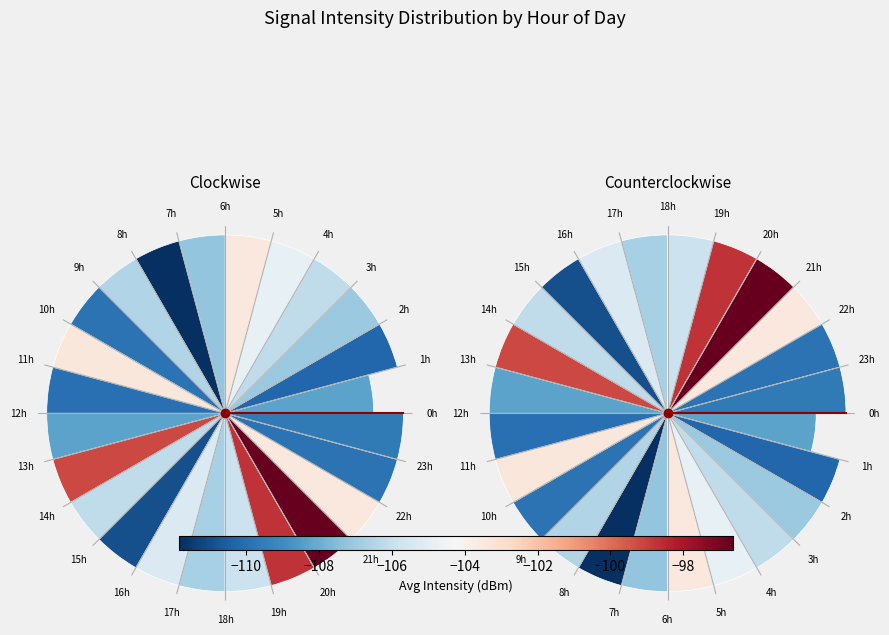

Is there any slice that represents more than half of the pie?

No